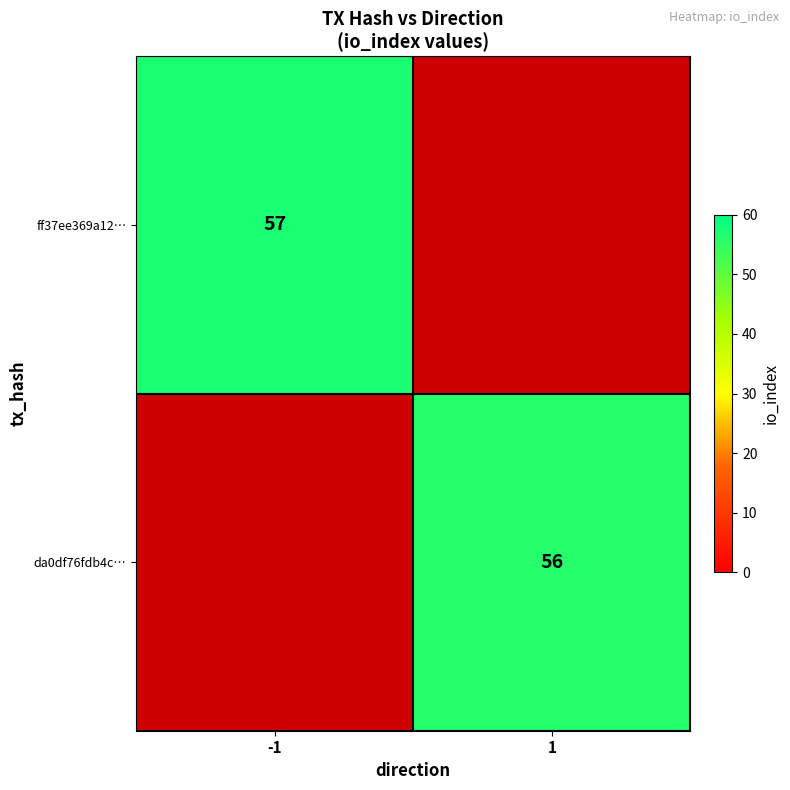

The value of ff37ee369a12… at -1 is 92. True or false?

False